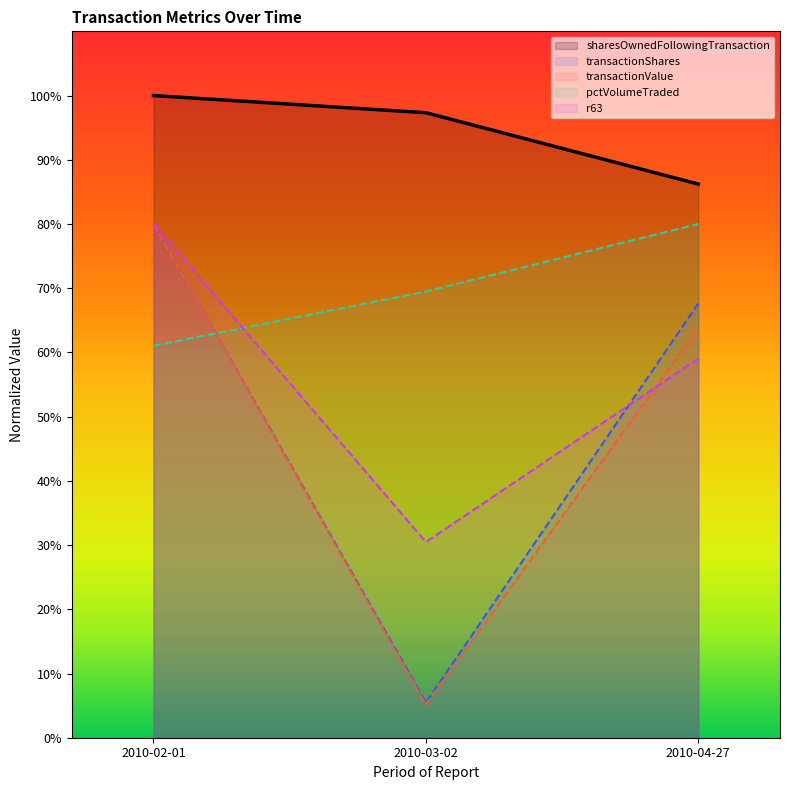

True or false: sharesOwnedFollowingTransaction has a value of 155.5 at 2010-03-02.

False